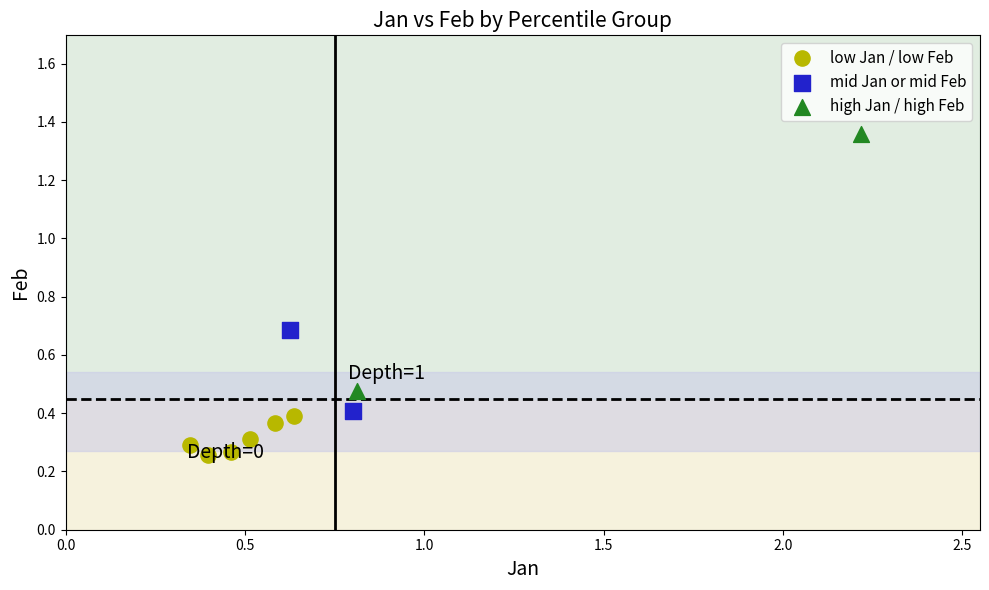

Which series reaches the minimum Y coordinate?

low Jan / low Feb